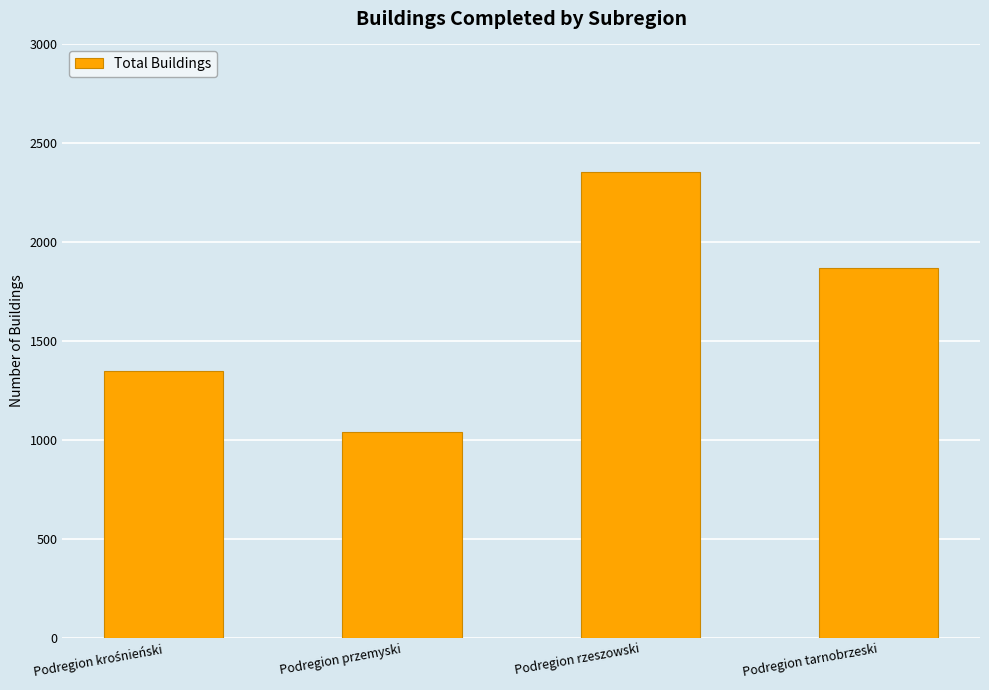

What is the sum of the values at Podregion tarnobrzeski and Podregion rzeszowski?

4222